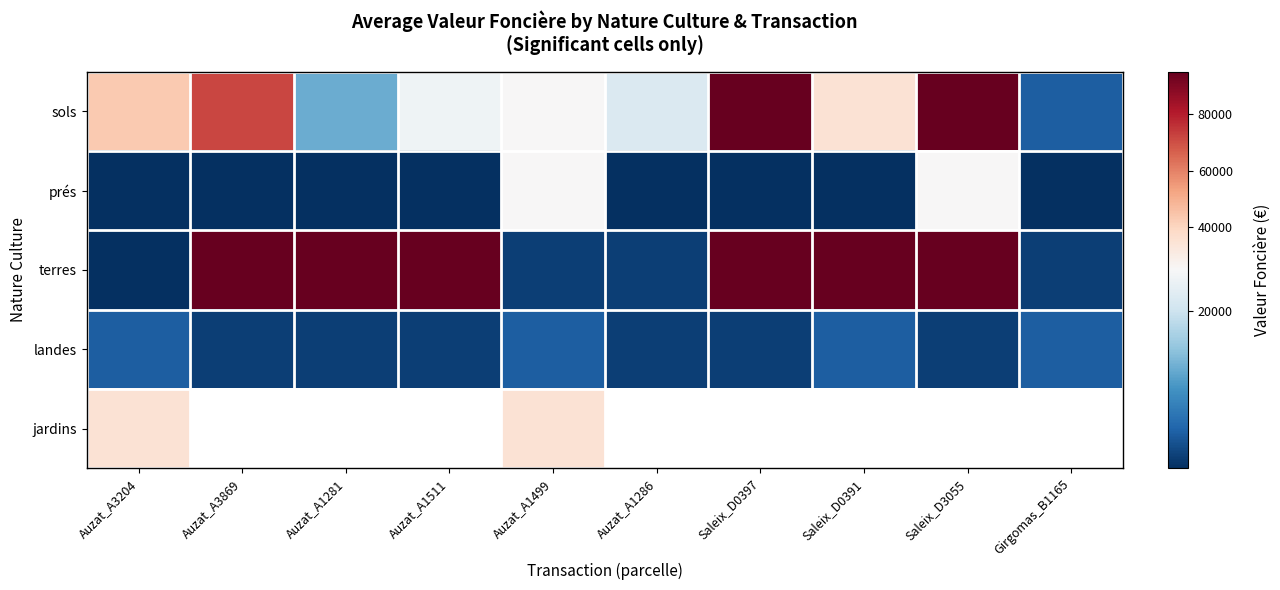

What is the approximate value of sols at Auzat_A3204?

43500.0